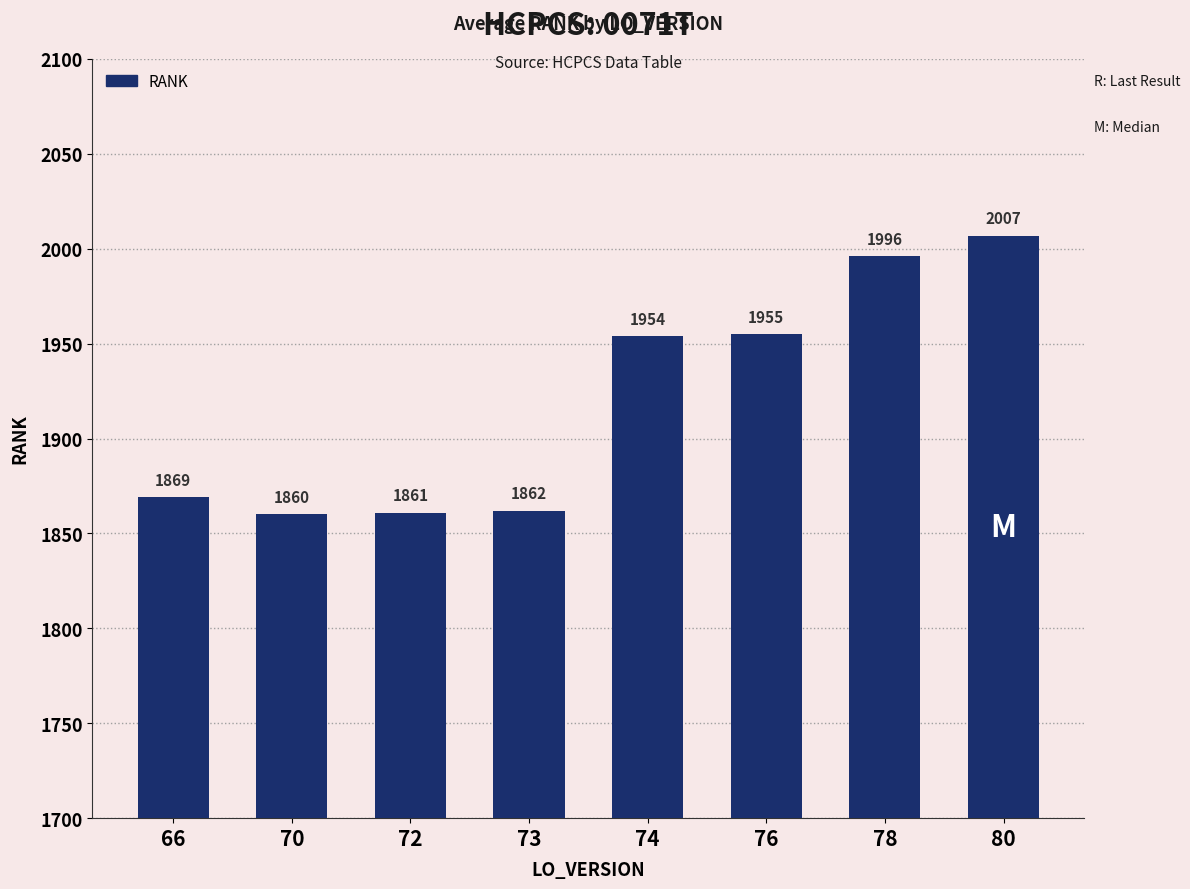

Count the number of data series in this chart.

1